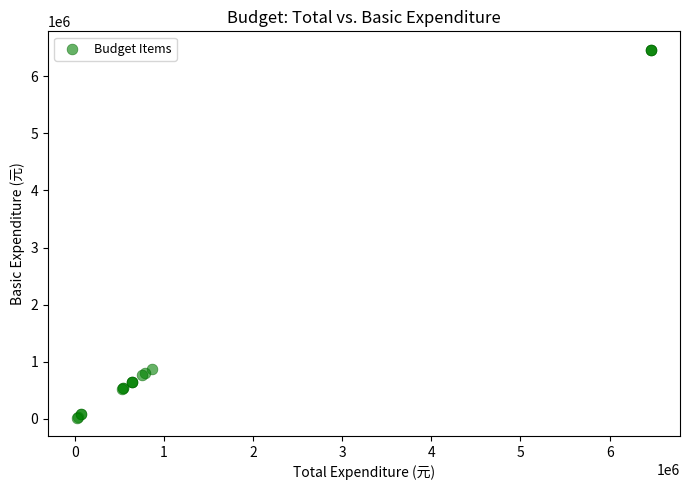

What Y value in the scatter plot is closest to 3243206?

867504.0